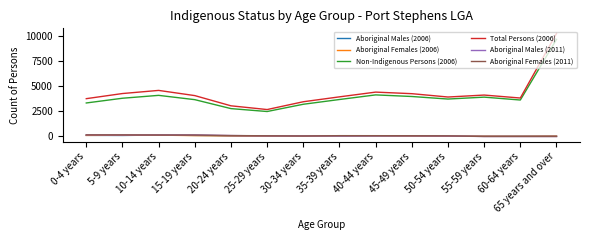

How many lines are shown in the chart?

6